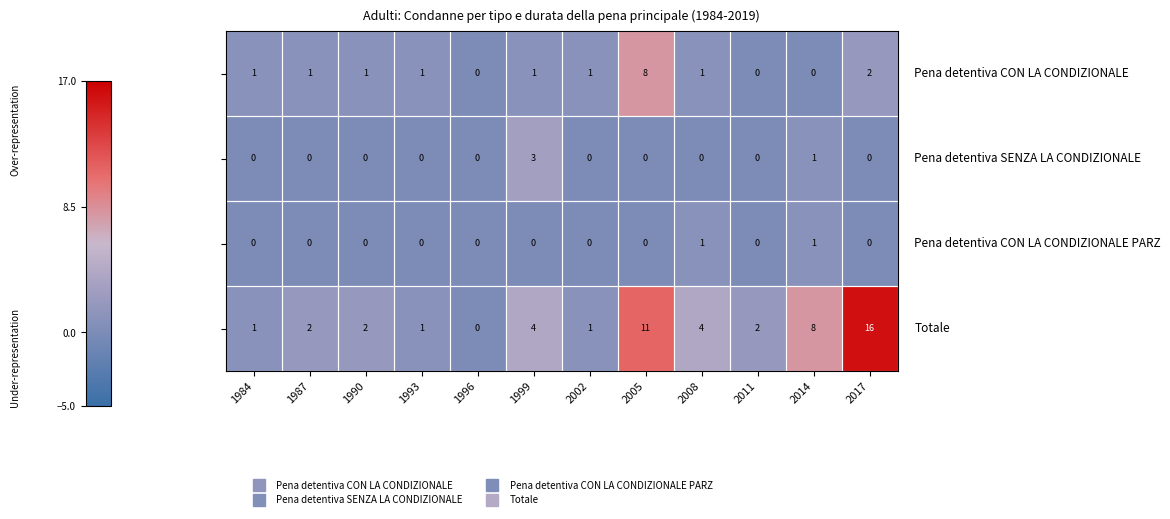

At which category is the sum across all series the highest?

2005